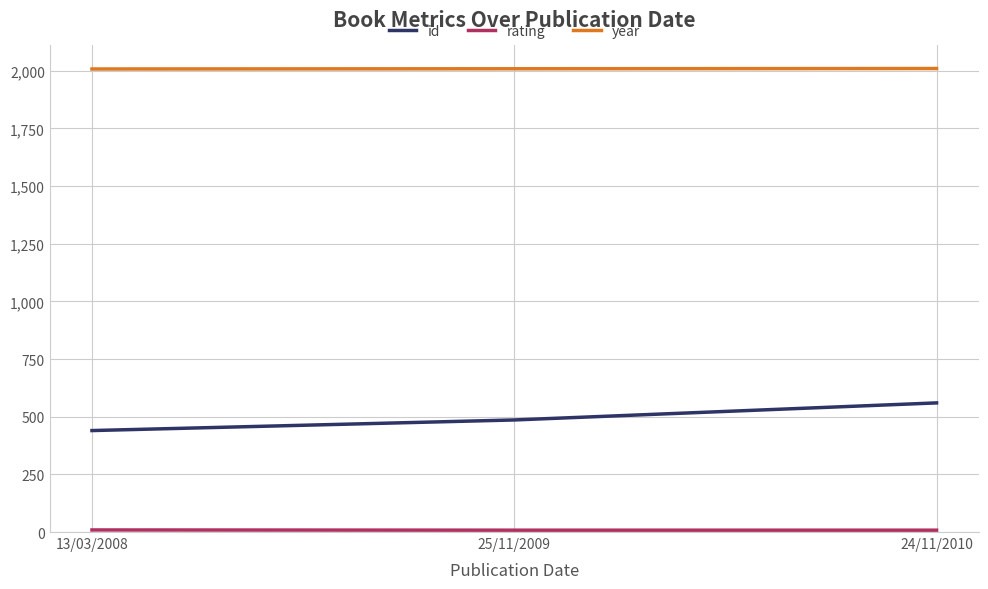

True or false: id has a value of 440 at 13/03/2008.

True